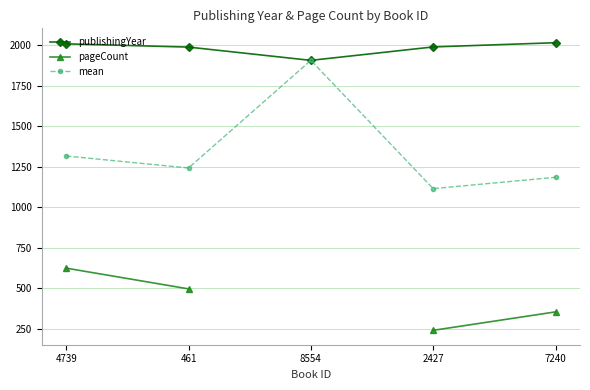

Where is mean nearest to the value 1511?

4739